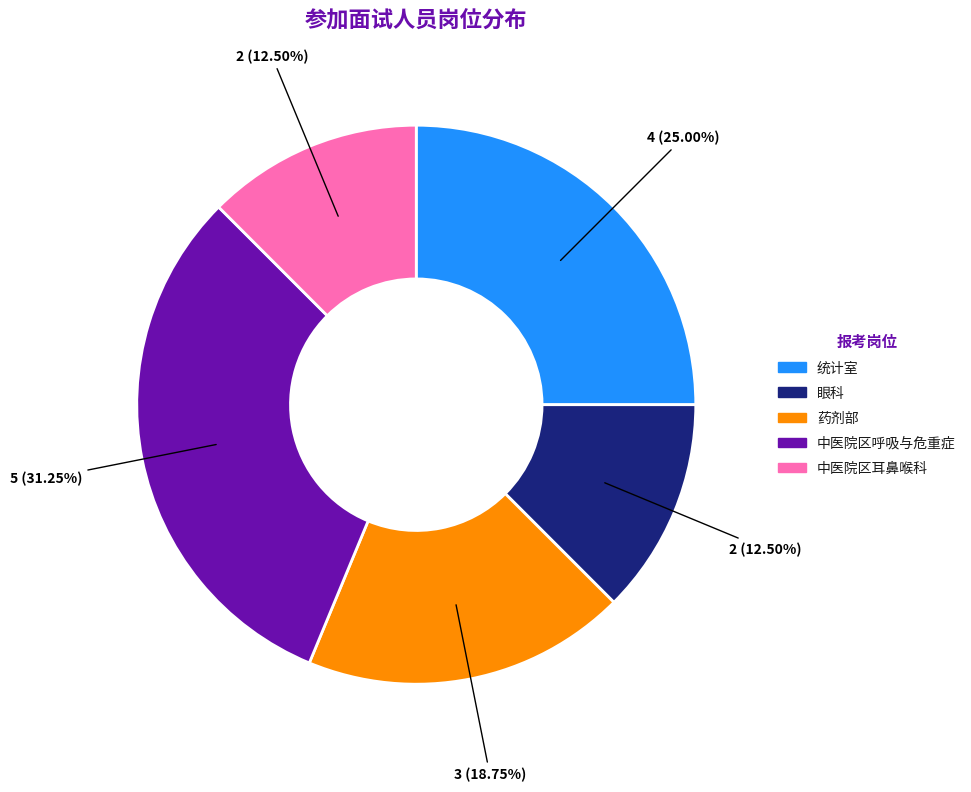

Is it true that 中医院区呼吸与危重症 is 45% of the pie?

False